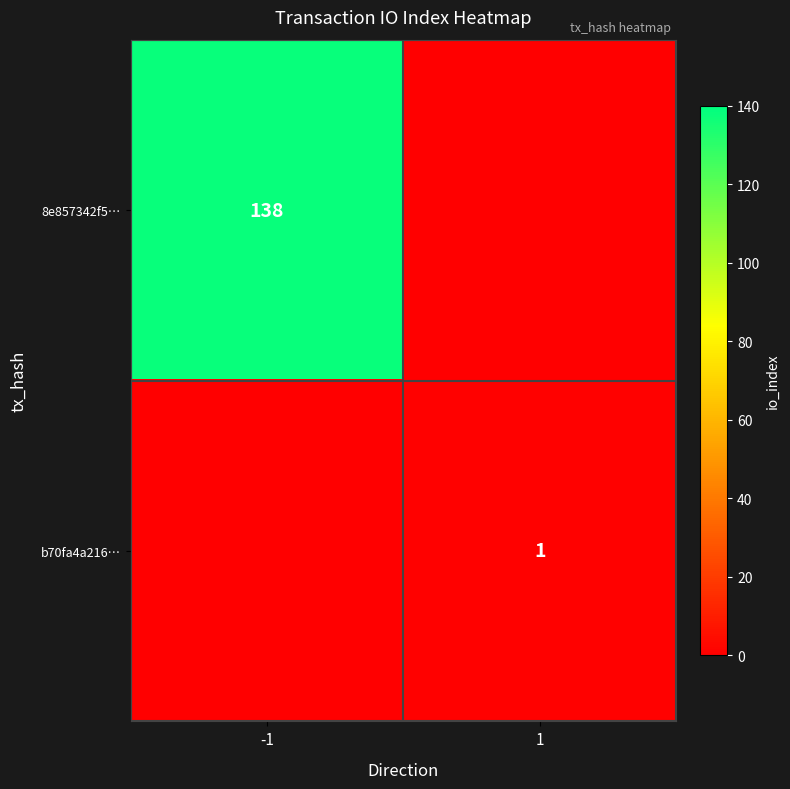

At which category does the chart reach its peak across all series?

-1